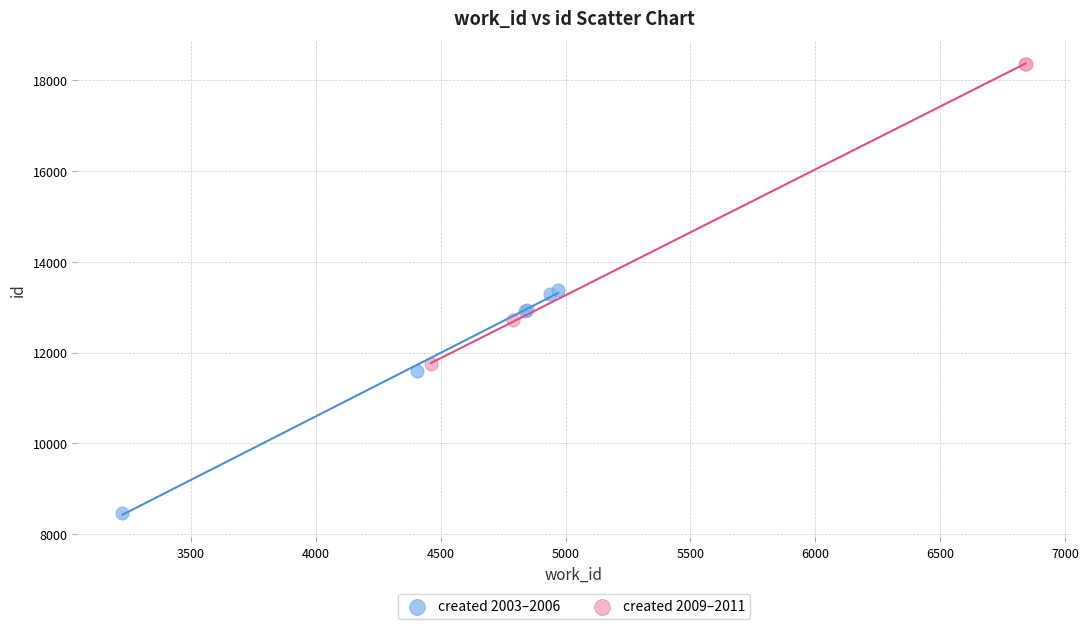

Which series contains the lowest Y value?

created 2003–2006